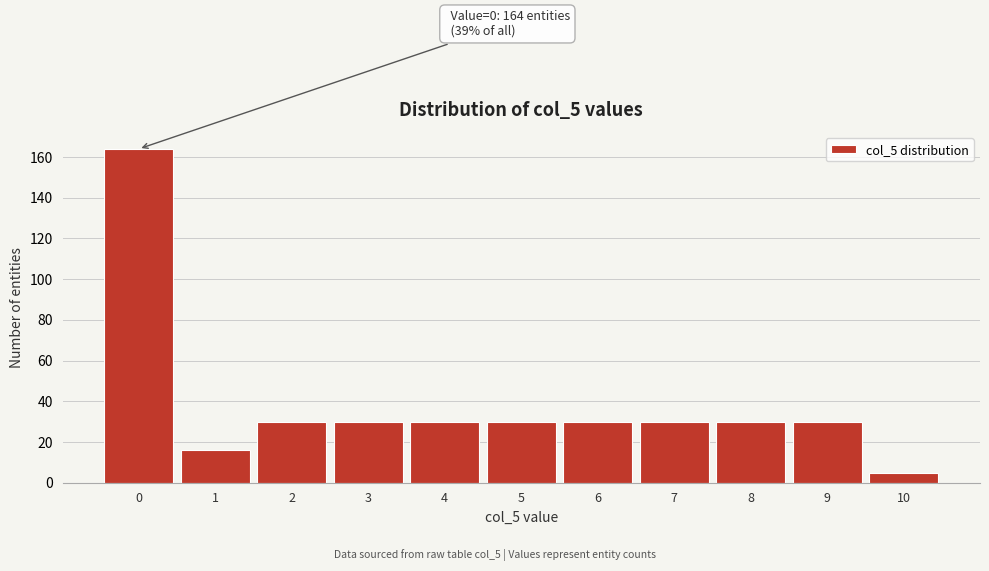

Which range on the x-axis has the tallest bar?

-0.5 to 0.5